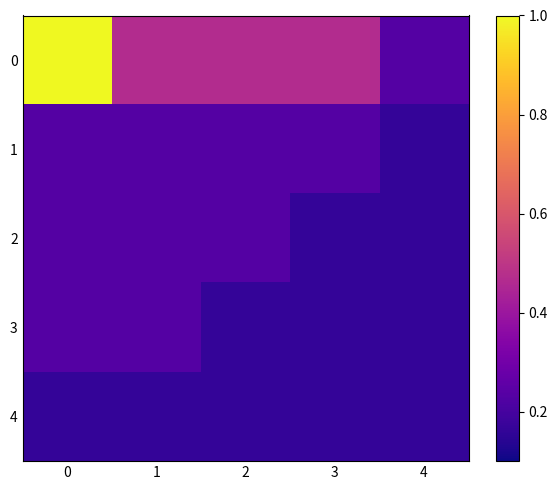

What is the smallest value displayed?

0.2